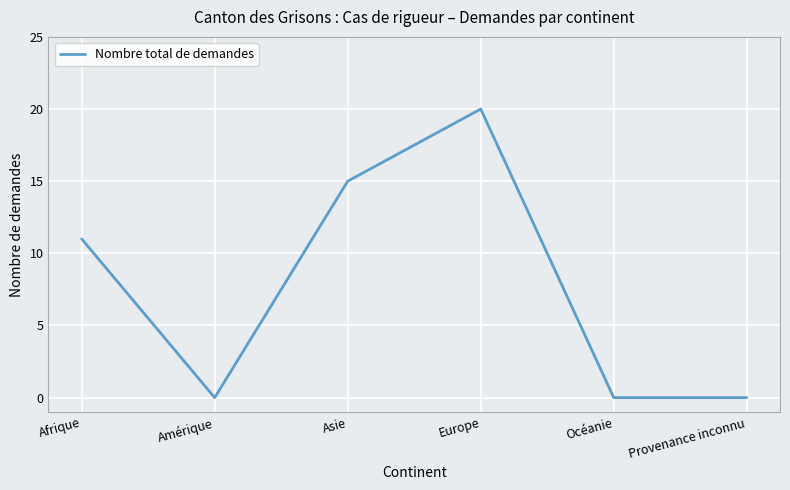

Is this an area chart (filled region under the line)?

No